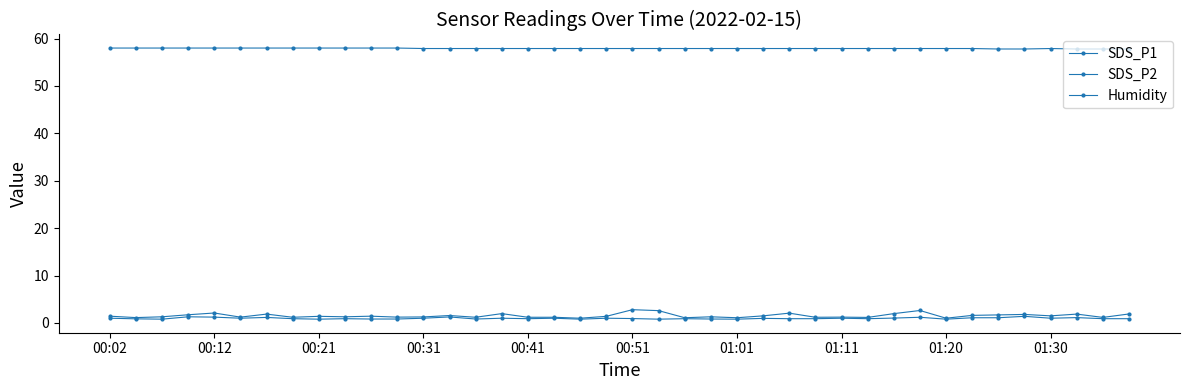

True or false: SDS_P2 and Humidity cross at least once.

False